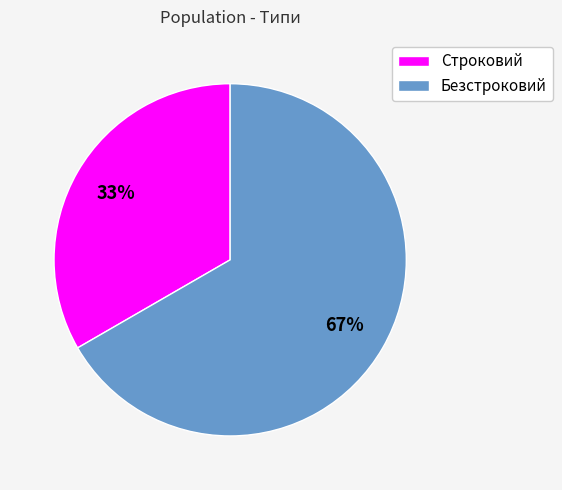

Which slice is the smallest?

Строковий